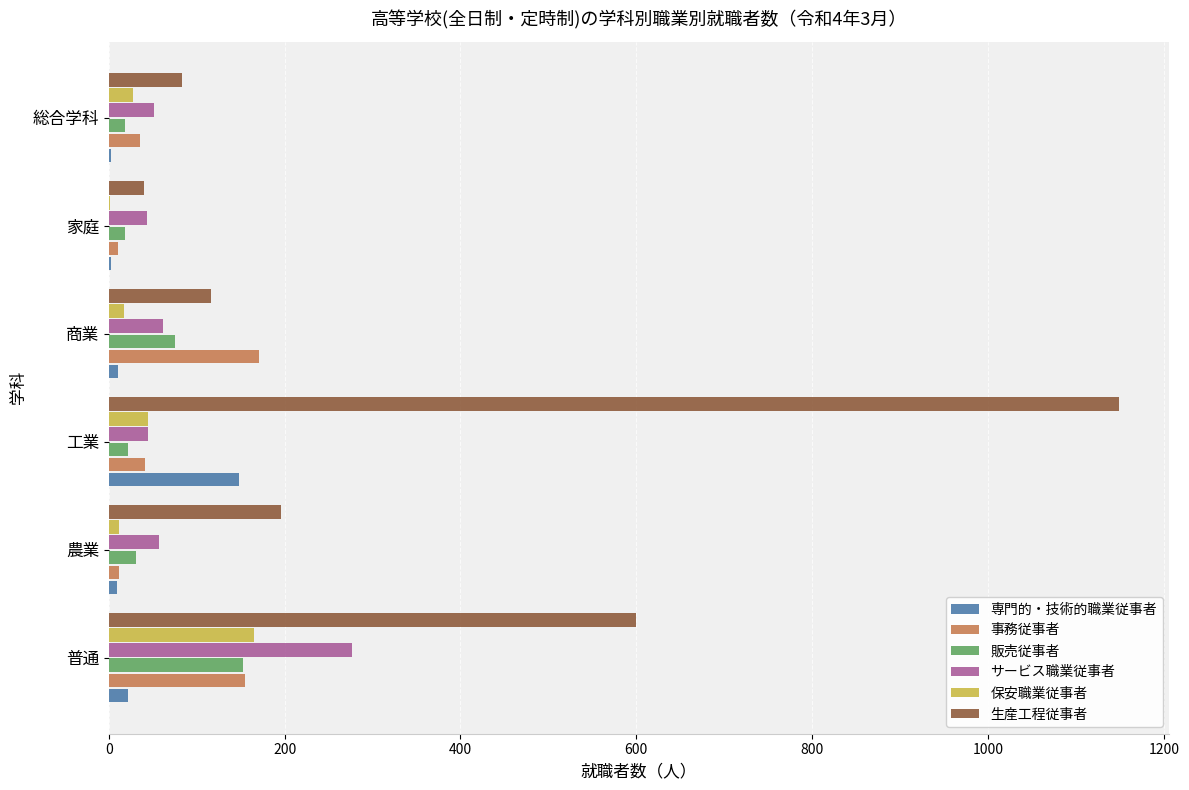

Which category has the highest value in the 専門的・技術的職業従事者 series?

工業